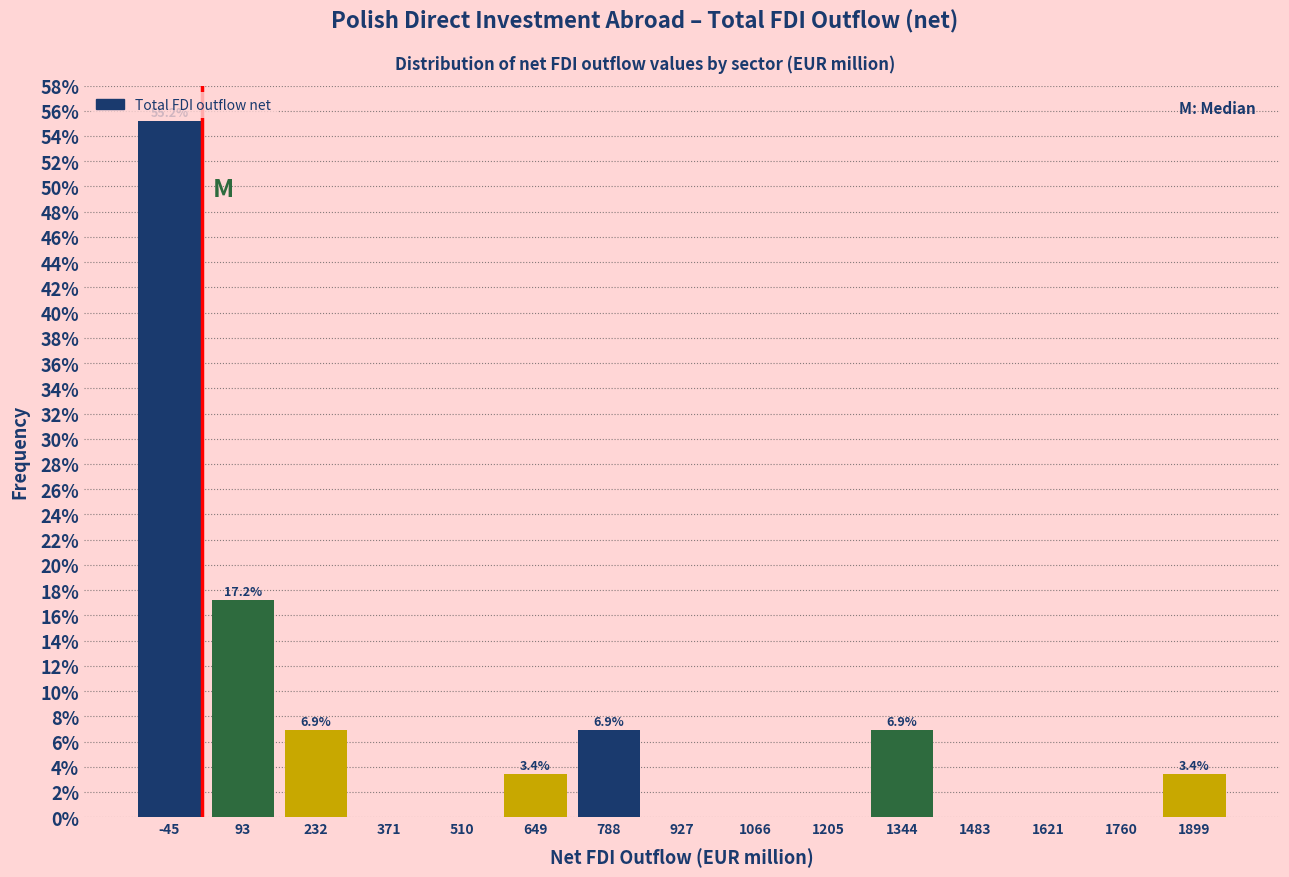

Which range on the x-axis has the tallest bar?

-120 to 20